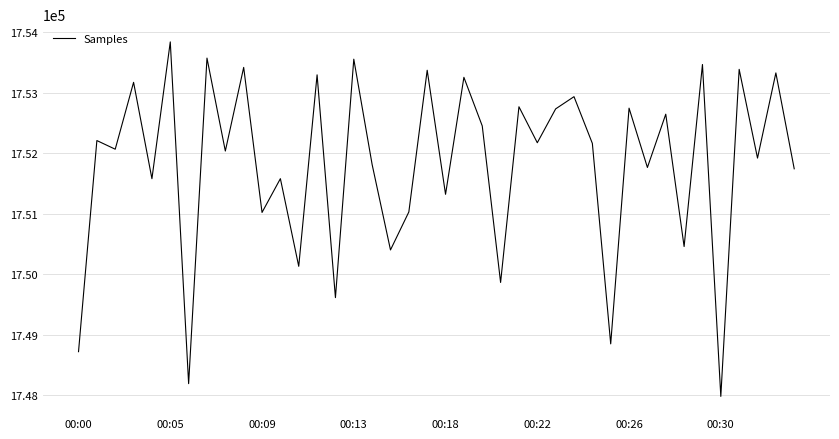

What is the difference between the second highest and second lowest values?

5385